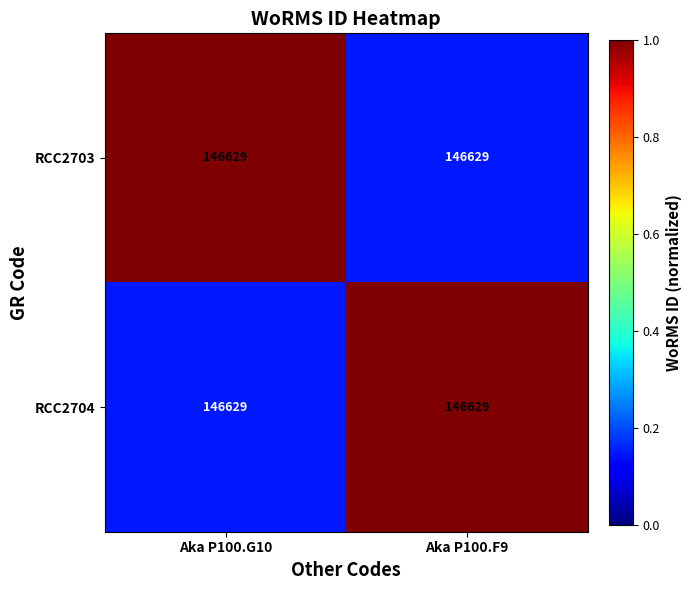

The RCC2703 series shows 0.1 at Aka P100.F9. True or false?

False